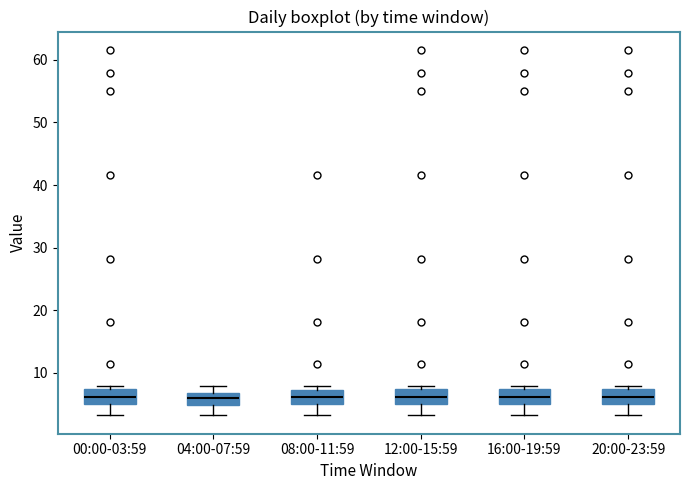

Reading left to right, transcribe this box plot: for each box, give where its median line is, the range the box spans, and where its two whiskers end, as read against the y-axis. The values are not printed on the chart, so give them approximately, as read against the axis.

00:00-03:59: median 6, box 5 to 7, whiskers 3 to 8
04:00-07:59: median 6, box 5 to 7, whiskers 3 to 8
08:00-11:59: median 6, box 5 to 7, whiskers 3 to 8
12:00-15:59: median 6, box 5 to 7, whiskers 3 to 8
16:00-19:59: median 6, box 5 to 7, whiskers 3 to 8
20:00-23:59: median 6, box 5 to 7, whiskers 3 to 8